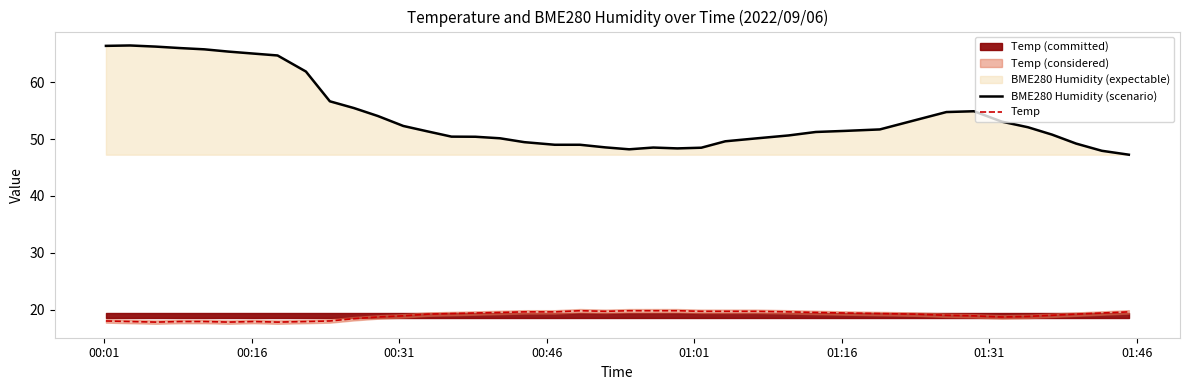

Reading left to right, extract all data points from this chart.

BME280 Humidity (scenario): 66.4	66.5	66.3	66.0	65.8	65.4	65.1	64.7	61.9	56.7	55.5	54.1	52.3	51.4	50.5	50.4	50.2	49.5	49.0	49.0	48.6	48.2	48.5	48.4	48.5	49.6	50.1	50.7	51.3	51.5	51.7	53.4	54.8	54.9	53.1	52.1	50.8	49.2	48.0	47.3
Temp: 18.0	17.9	17.8	17.9	17.9	17.8	17.9	17.8	17.9	18.0	18.4	18.7	18.9	19.2	19.3	19.4	19.5	19.6	19.6	19.8	19.7	19.8	19.8	19.8	19.7	19.7	19.7	19.6	19.5	19.4	19.3	19.2	19.0	18.9	18.7	18.8	19.0	19.2	19.4	19.6